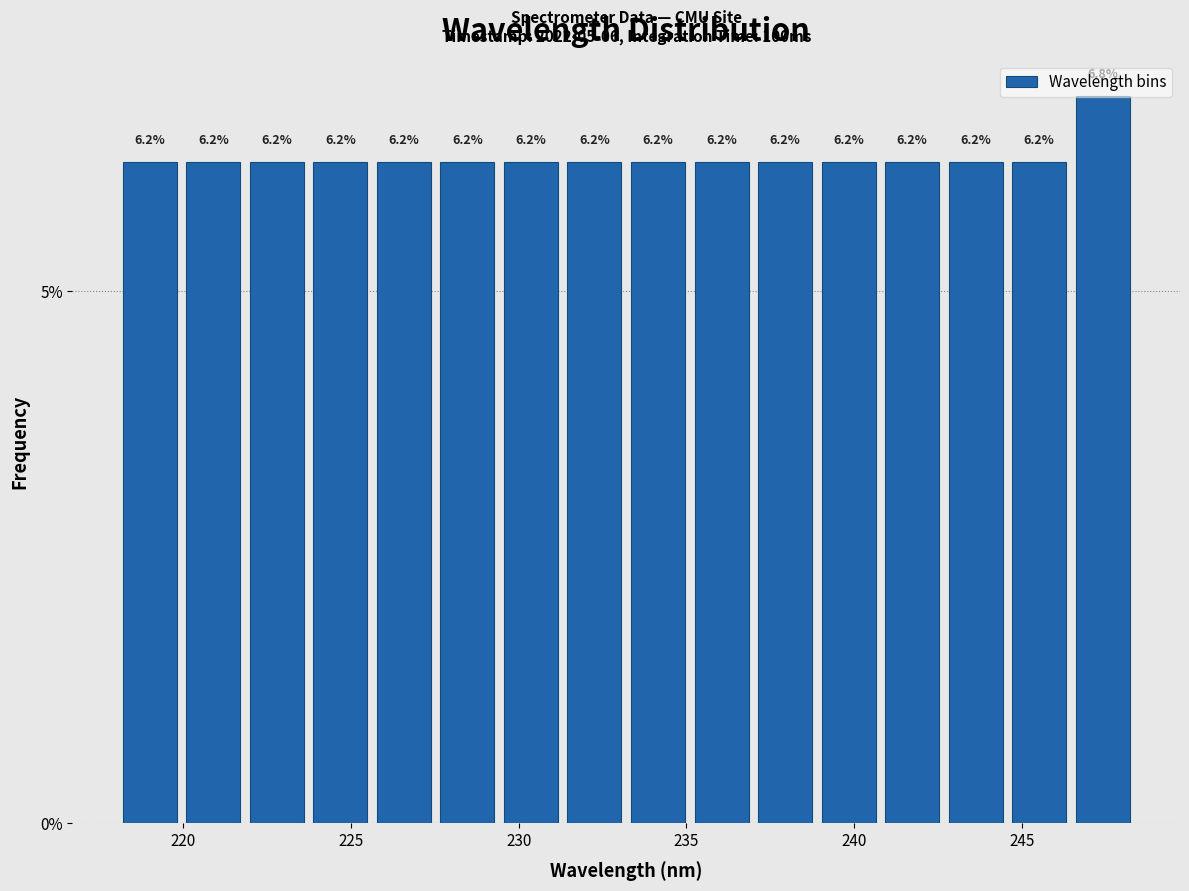

Around what value on the x-axis is the tallest bar? Give the approximate position of its centre, as read against the axis.

247.5